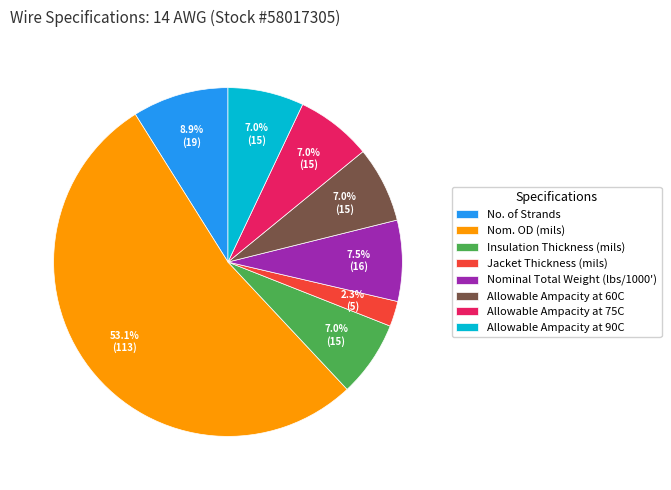

What portion of the pie excludes Nominal Total Weight (lbs/1000')?

92.5%